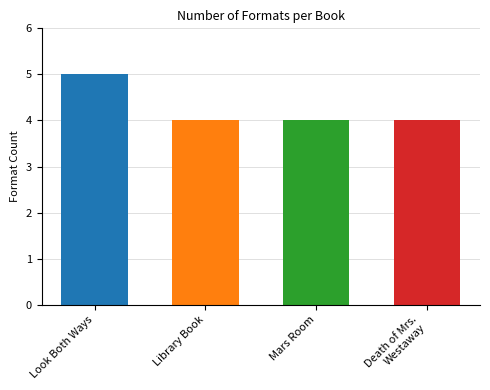

The value at Death of Mrs. Westaway is 4. True or false?

True